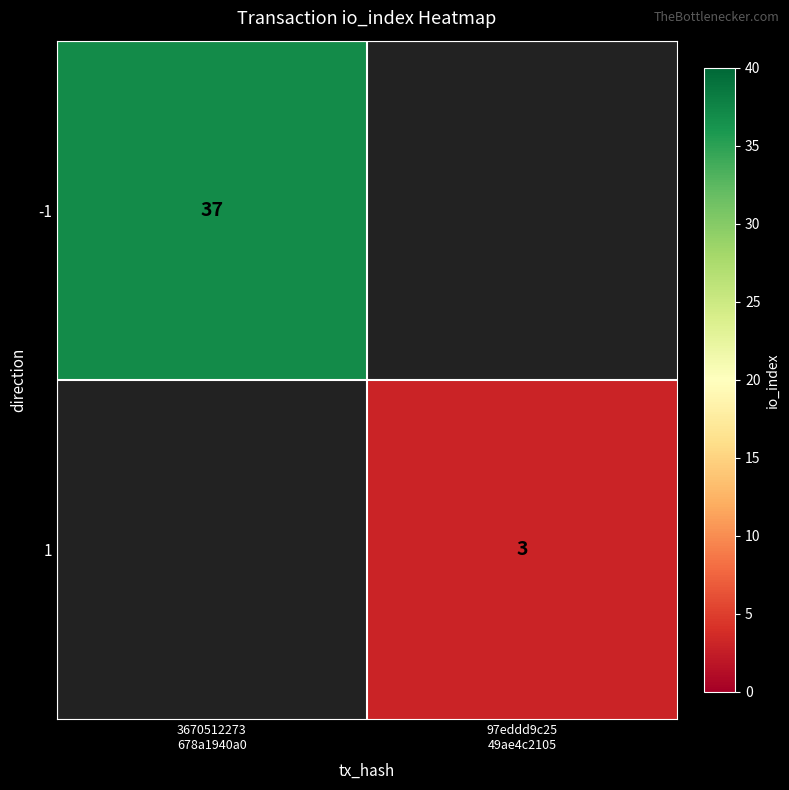

What is the lowest value of the -1 series?

37.0